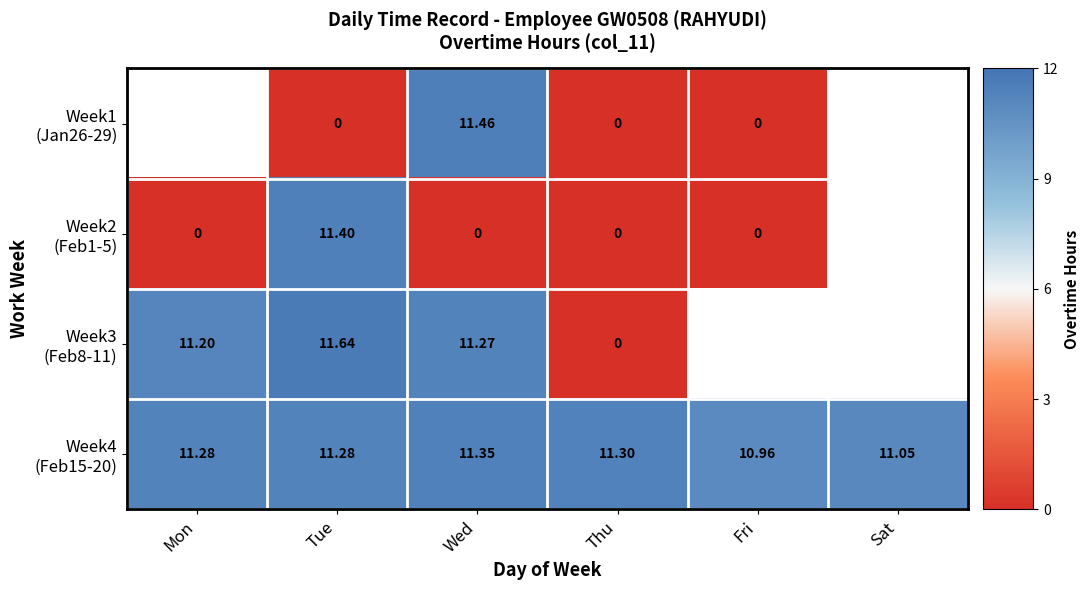

How many Week2 (Feb1-5) values are between -1 and 0?

4